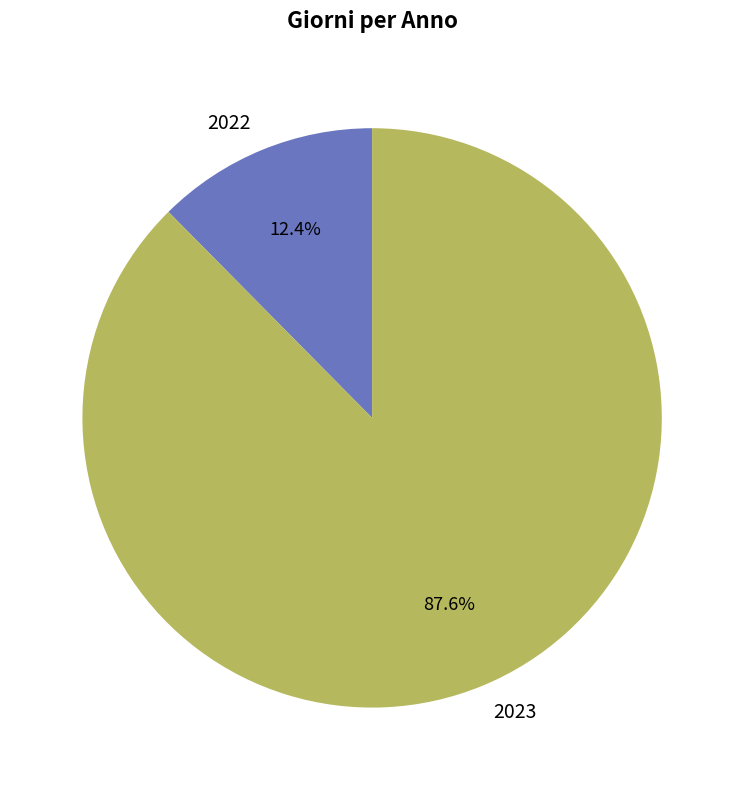

What is the ratio of the value at 2023 to the value at 2022?

7.1